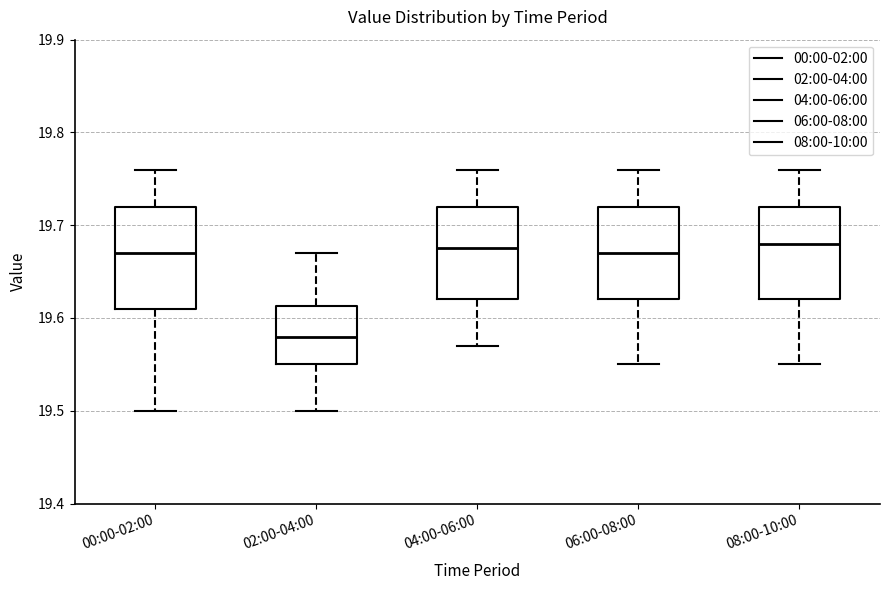

Reading left to right, transcribe this box plot: for each box, give where its median line is, the range the box spans, and where its two whiskers end, as read against the y-axis. The values are not printed on the chart, so give them approximately, as read against the axis.

00:00-02:00: median 19.67, box 19.61 to 19.72, whiskers 19.50 to 19.76
02:00-04:00: median 19.58, box 19.55 to 19.61, whiskers 19.50 to 19.67
04:00-06:00: median 19.68, box 19.62 to 19.72, whiskers 19.57 to 19.76
06:00-08:00: median 19.67, box 19.62 to 19.72, whiskers 19.55 to 19.76
08:00-10:00: median 19.68, box 19.62 to 19.72, whiskers 19.55 to 19.76